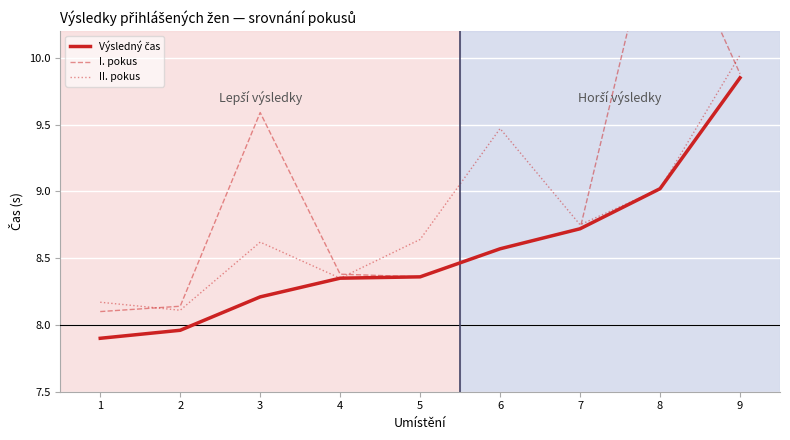

Which series has the largest range (max minus min)?

I. pokus